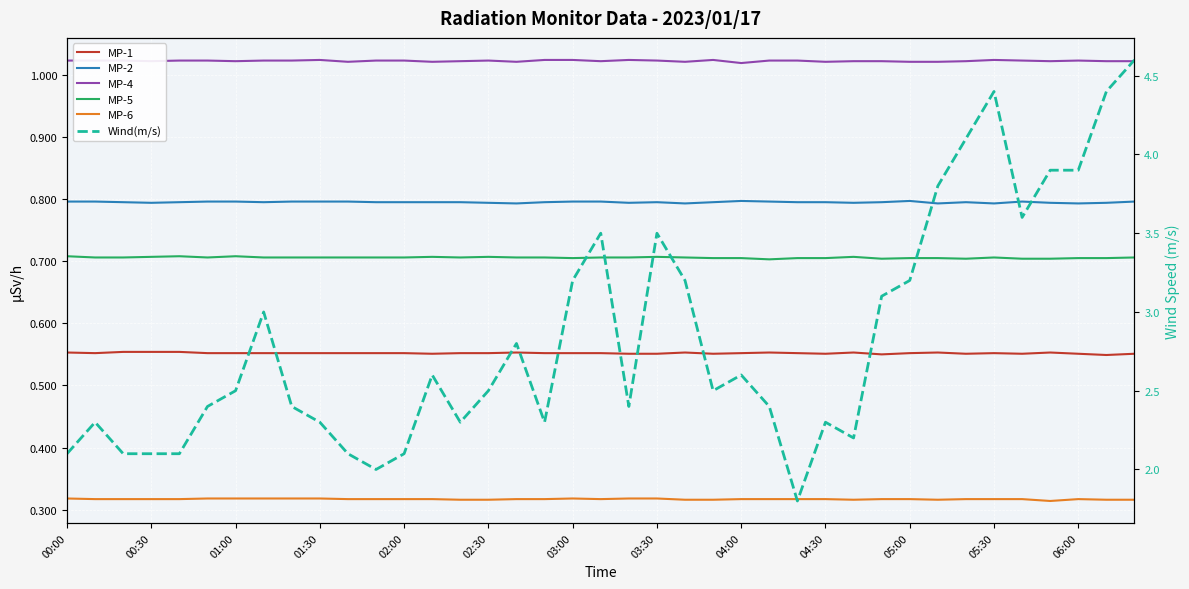

What is the sum of all MP-1 values?

21.5